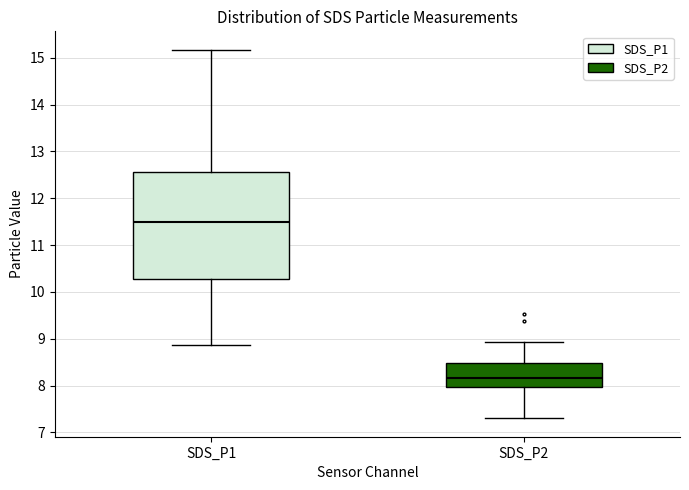

Where does the lower whisker of the box for SDS_P1 end on the y-axis? The values are not printed on the chart, so give them approximately, as read against the axis.

8.9